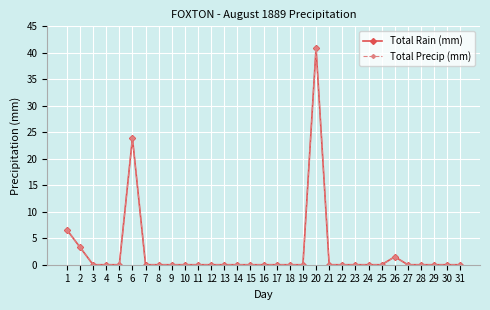

At 1, list the series in order from largest to smallest.

Total Rain (mm), Total Precip (mm)